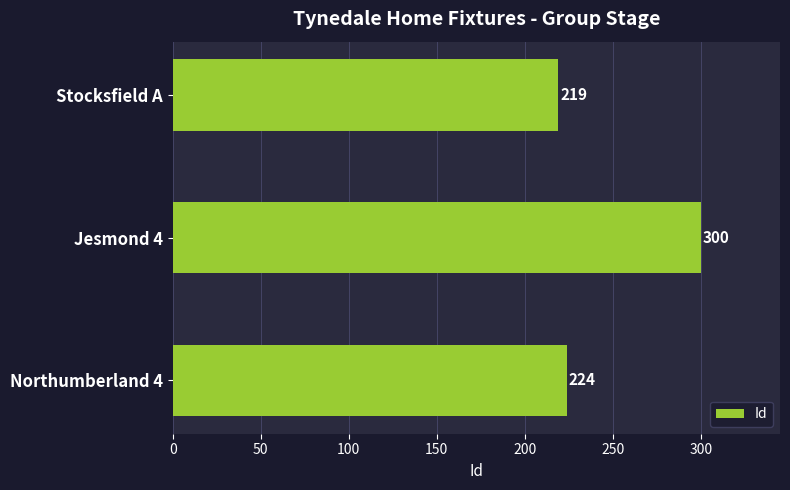

What is the smallest value displayed?

219